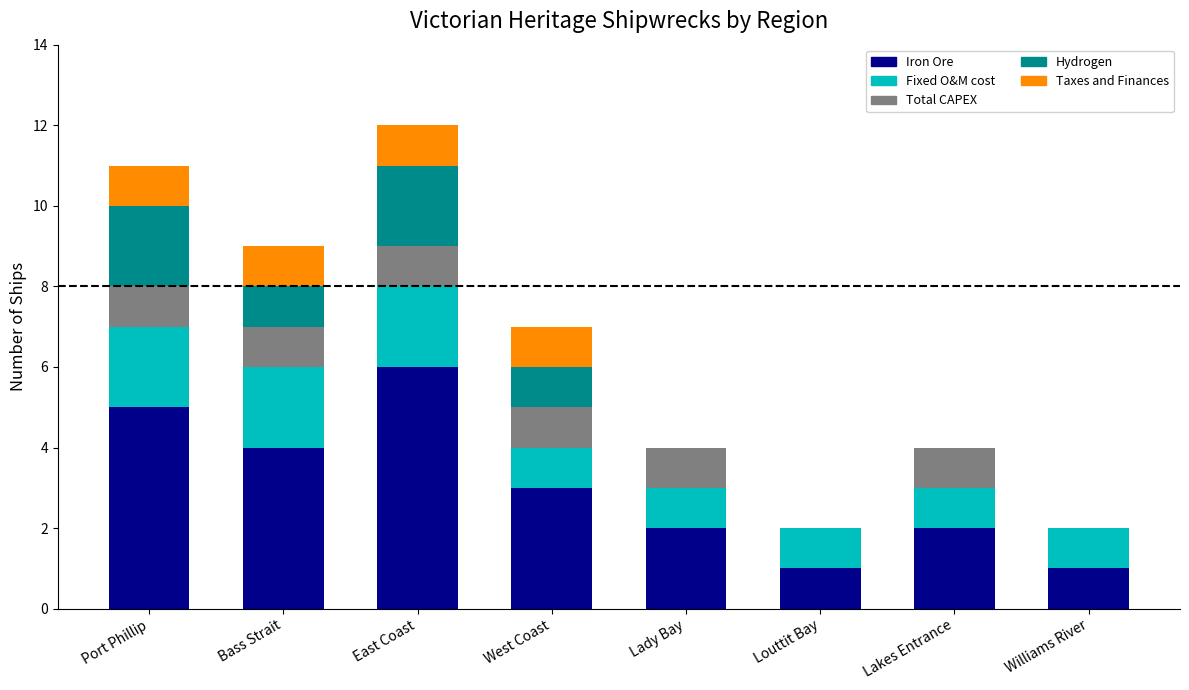

What is the highest value of the Iron Ore series?

6